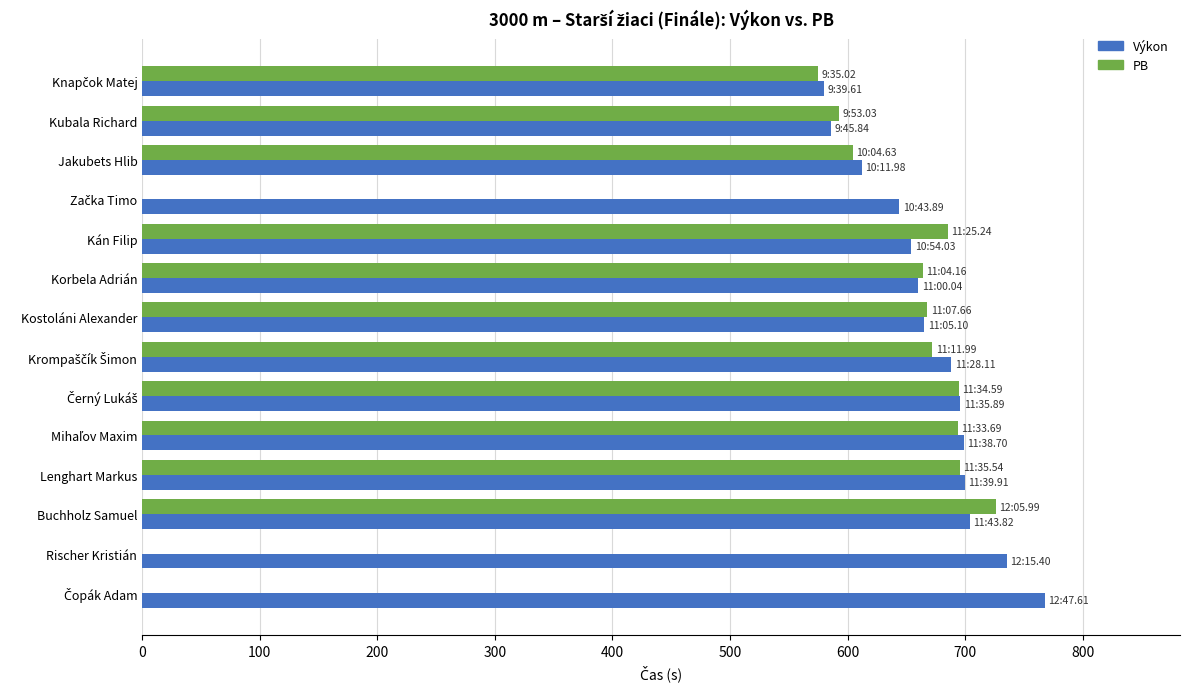

True or false: PB has a value of 316.6 at Kubala Richard.

False